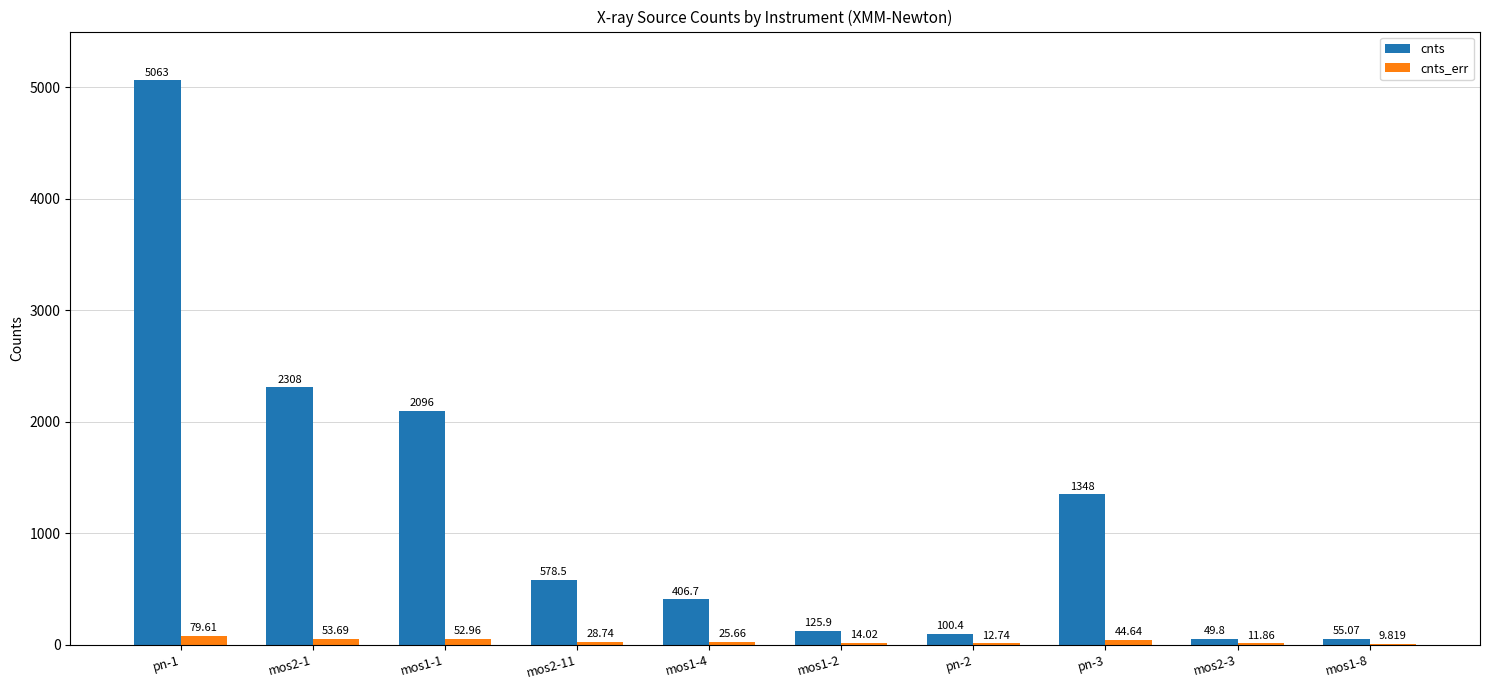

Is the value of cnts at mos2-1 greater than the value of cnts_err at pn-2?

Yes